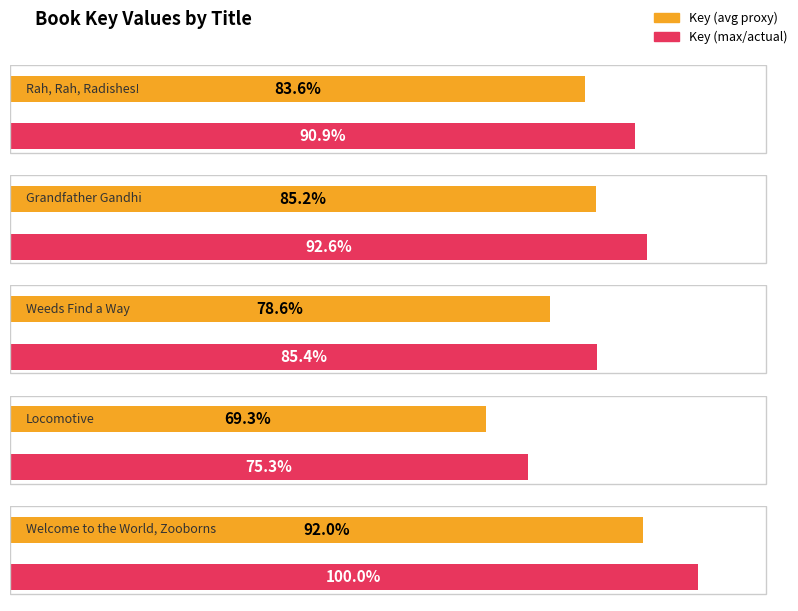

Which label corresponds to the smallest value in the chart?

Locomotive